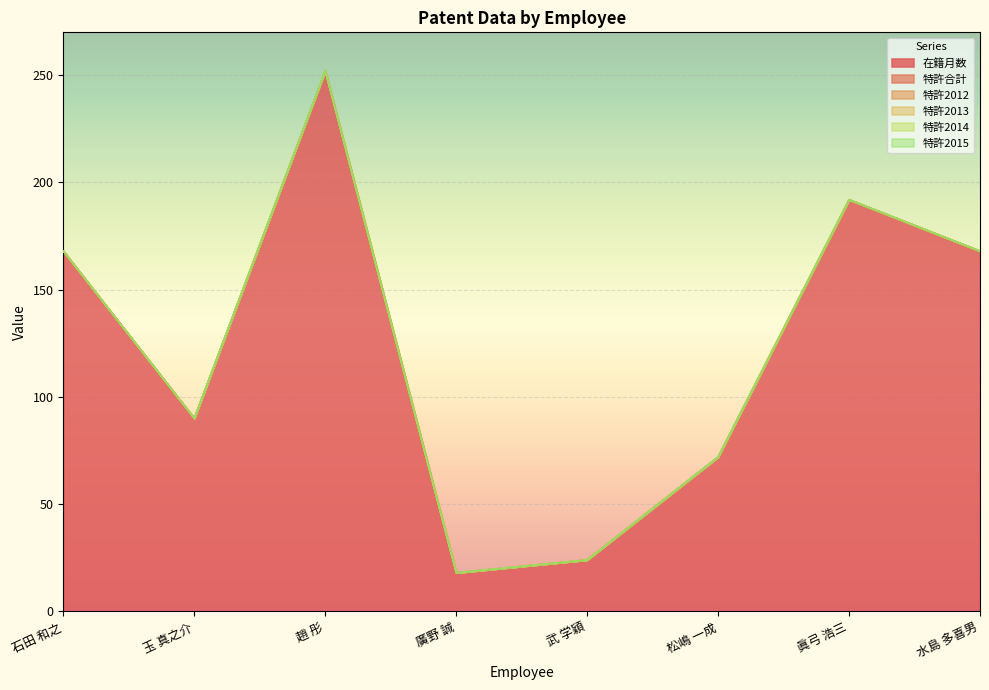

Does the chart display data point markers on the line(s)?

No